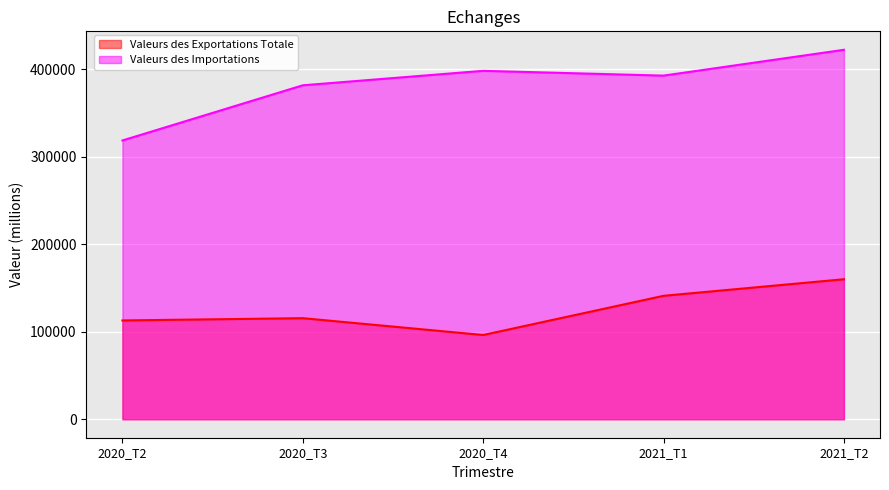

How many lines are shown in the chart?

2